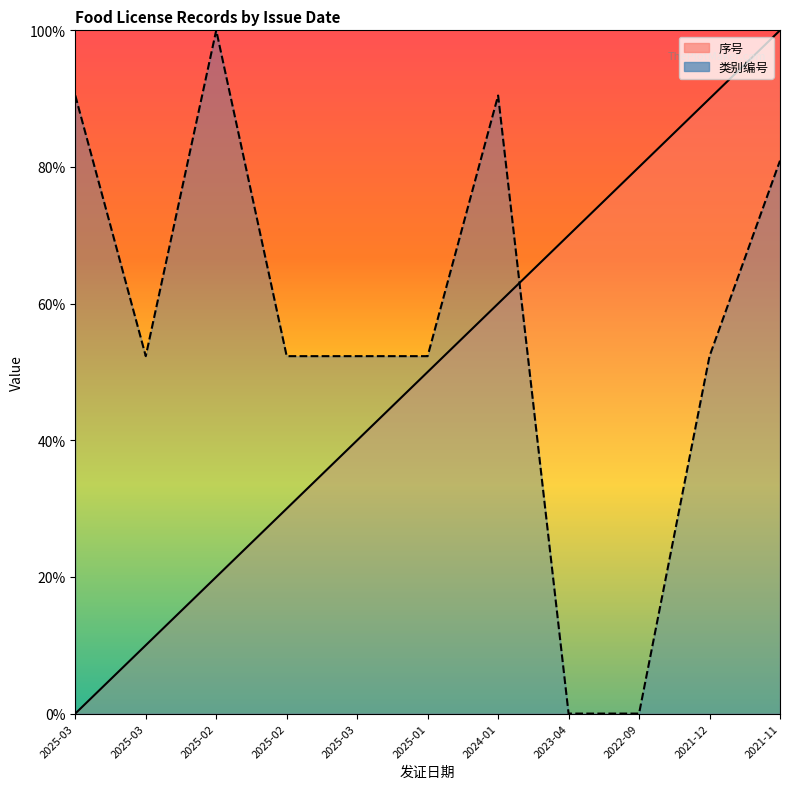

What is the total value across all series at 2025-03-03?

62.3